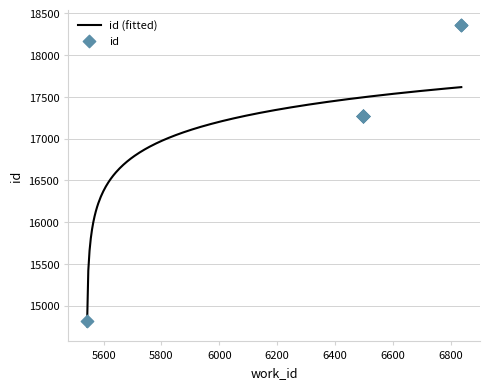

What is the change in value from 6495 to 6836?

+1092